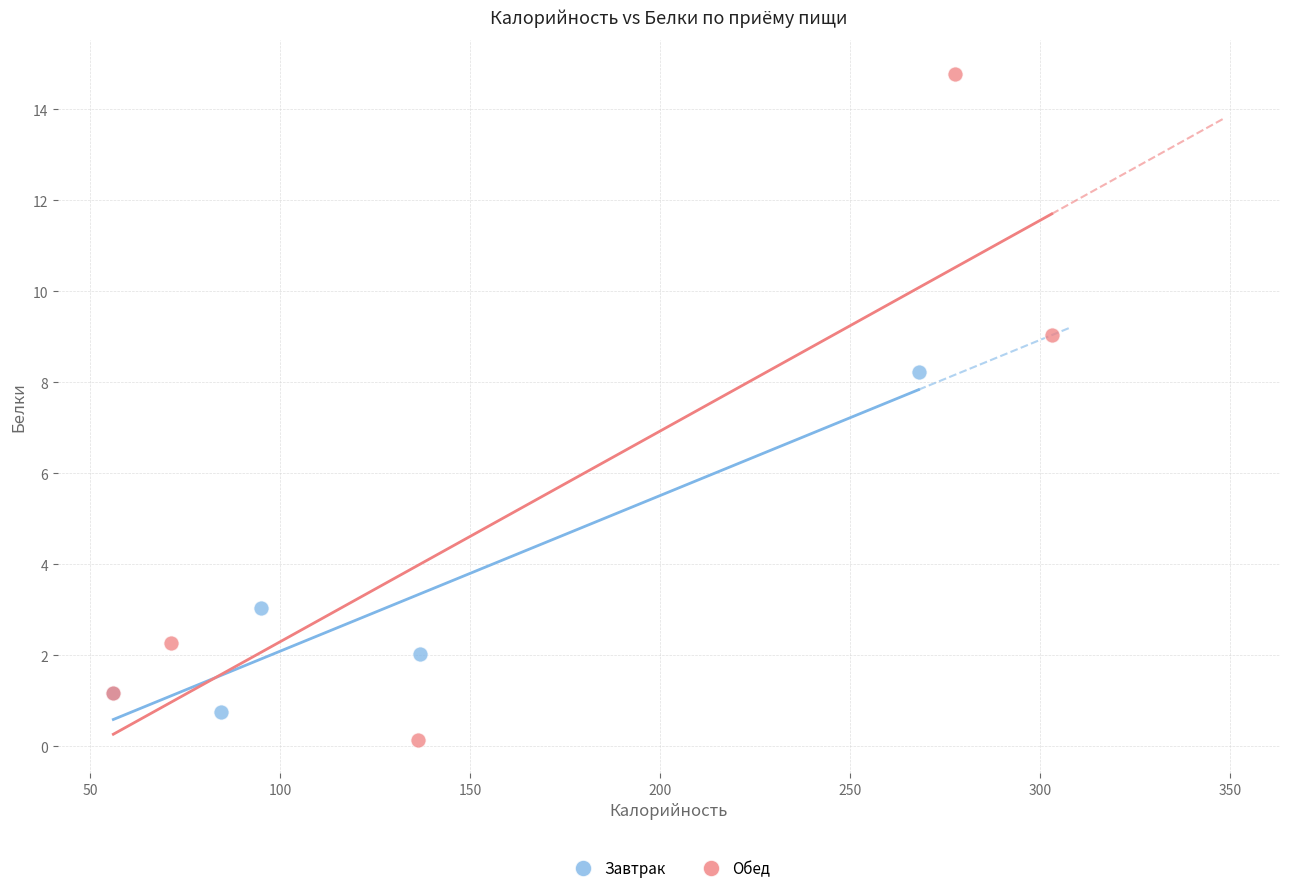

Which series contains the highest Y value?

Обед